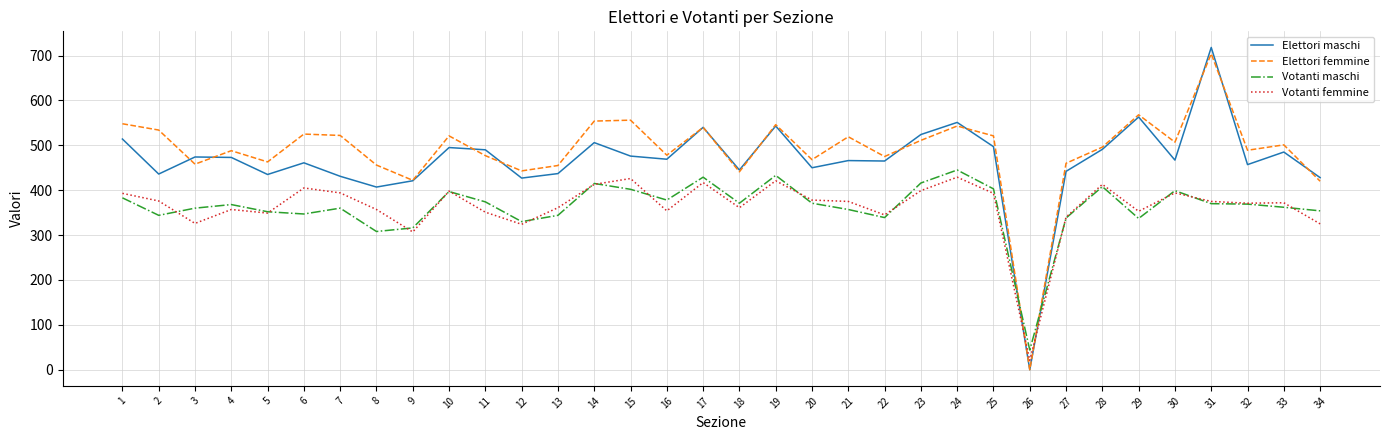

At how many categories does at least one series exceed 604?

1